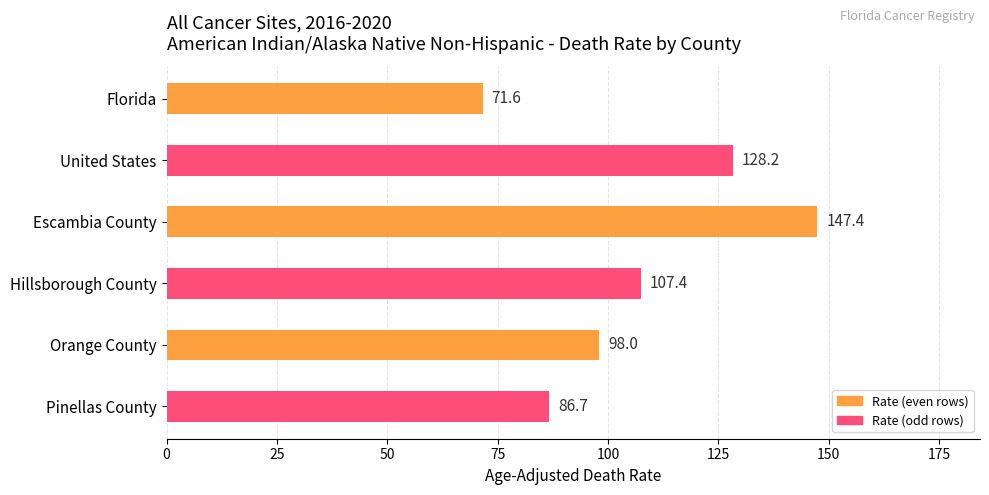

Reading bottom to top, list all the values displayed in this chart.

Pinellas County=86.7	Orange County=98.0	Hillsborough County=107.4	Escambia County=147.4	United States=128.2	Florida=71.6